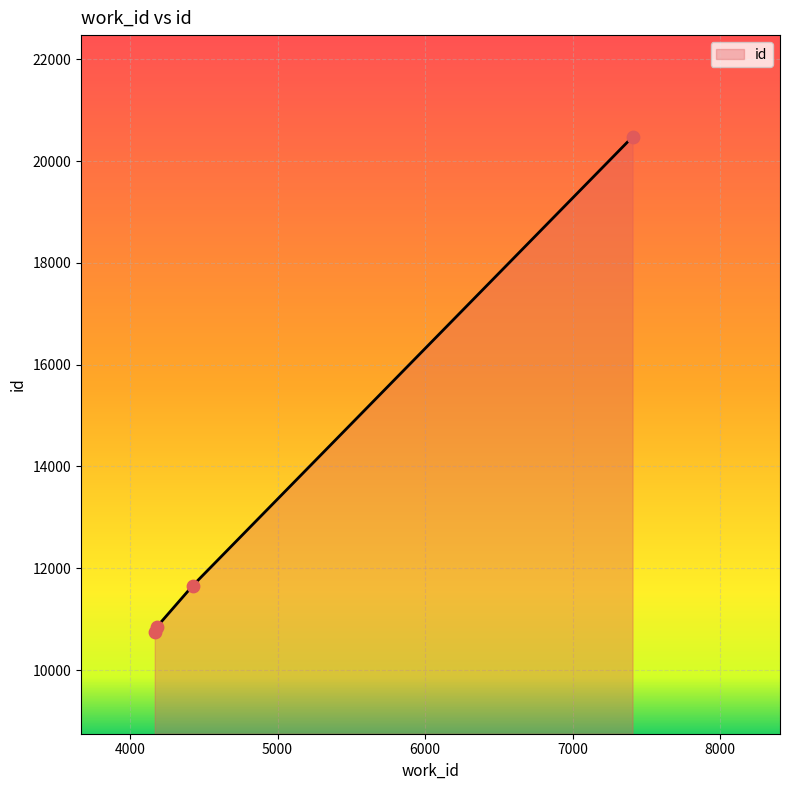

What is the difference between the second highest and minimum values?

912